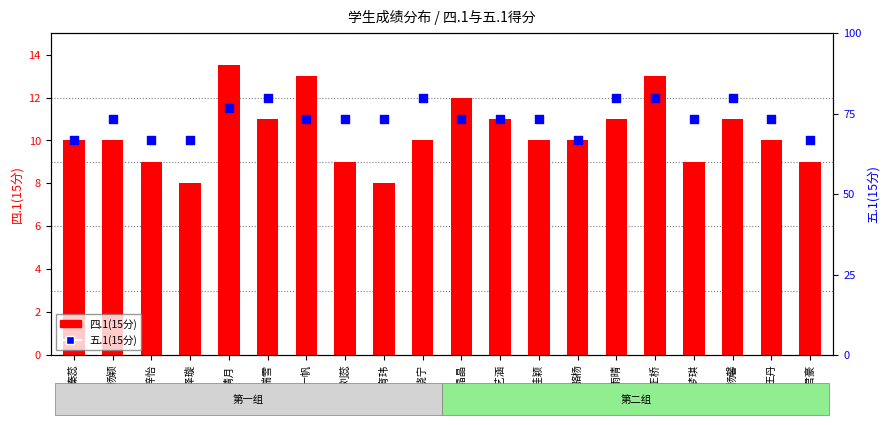

Which series contains the lowest Y value?

四.1(15分)